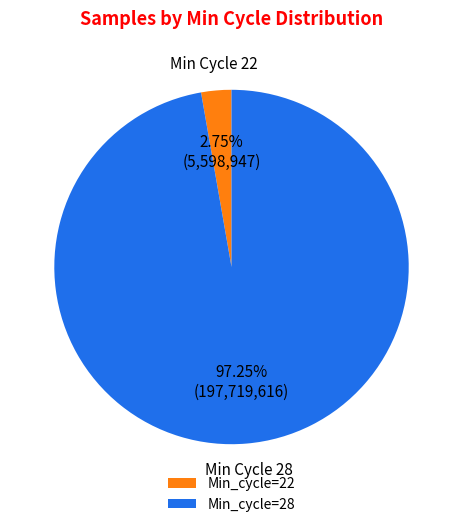

Between Min_cycle=22 and Min_cycle=28, which is larger?

Min_cycle=28